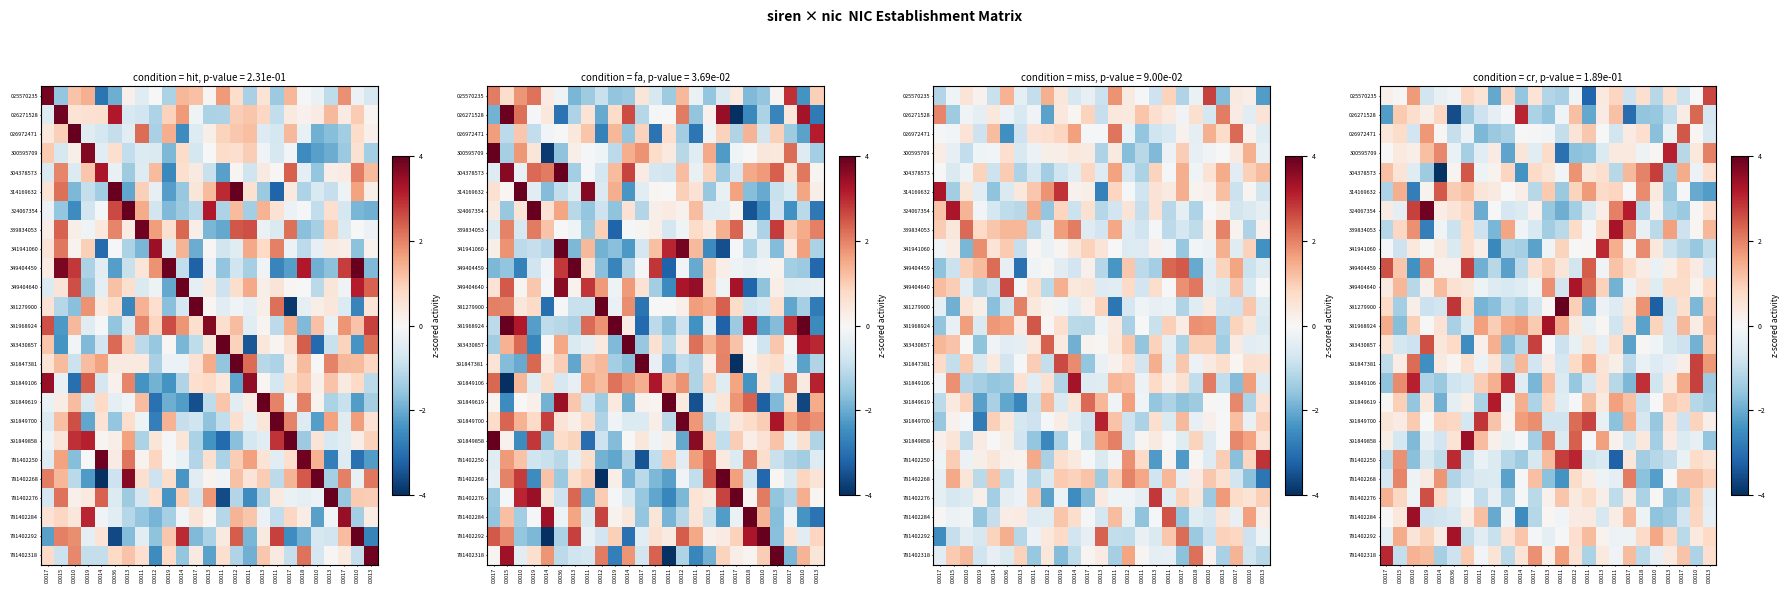

At how many categories does at least one series exceed 2?

24